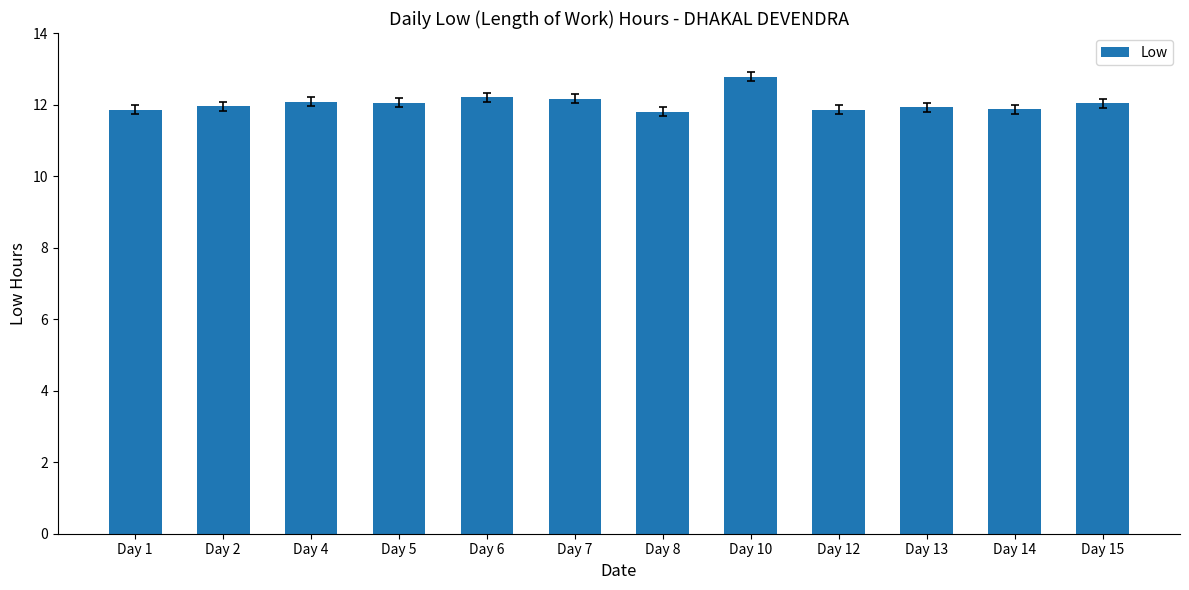

What is the average value?

12.0